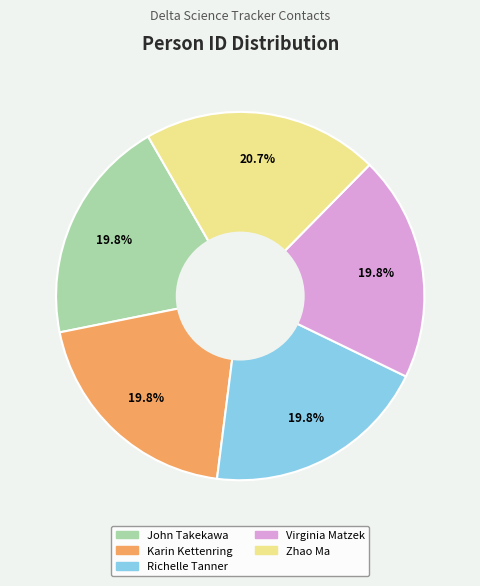

What is the ratio of the value at Virginia Matzek to the value at Karin Kettenring?

1.0